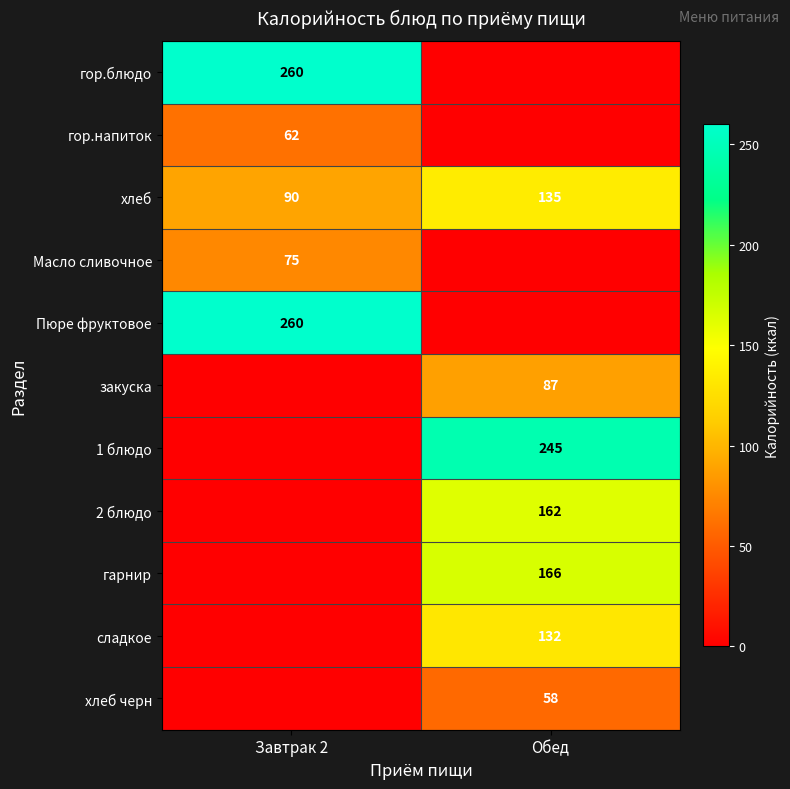

The хлеб series shows 90 at Завтрак 2. True or false?

True